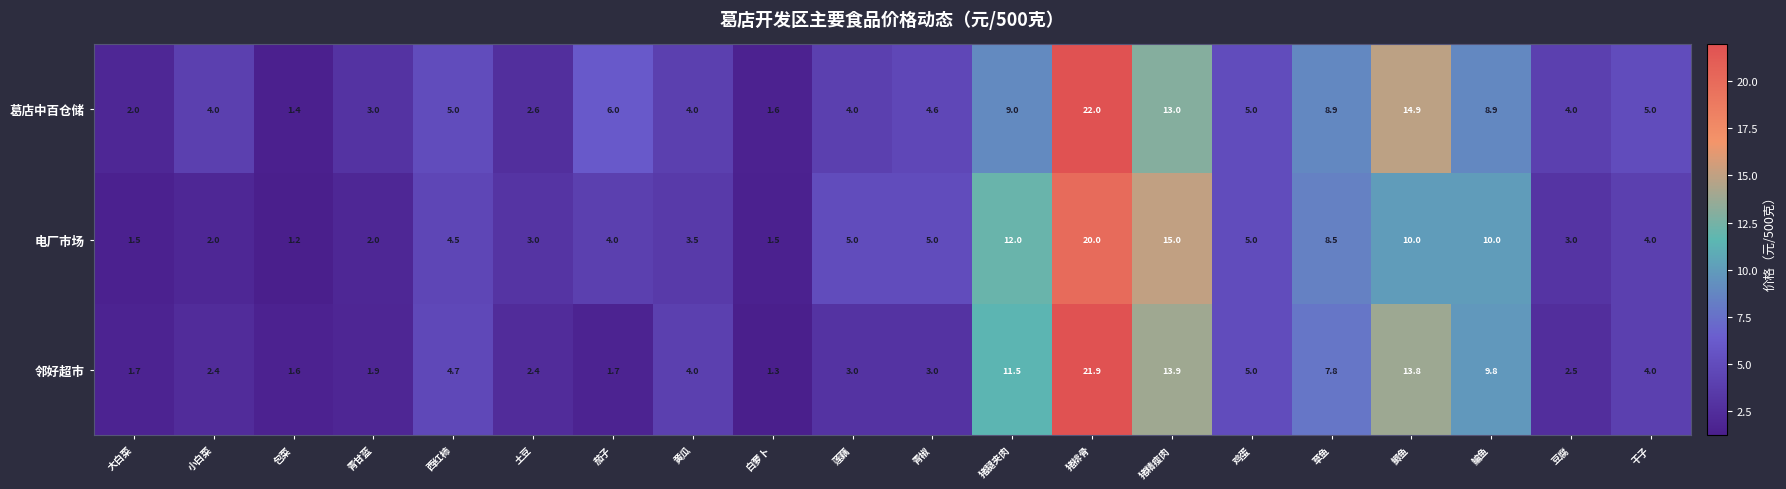

What is the difference between the maximum and minimum values in the 电厂市场 series?

18.8